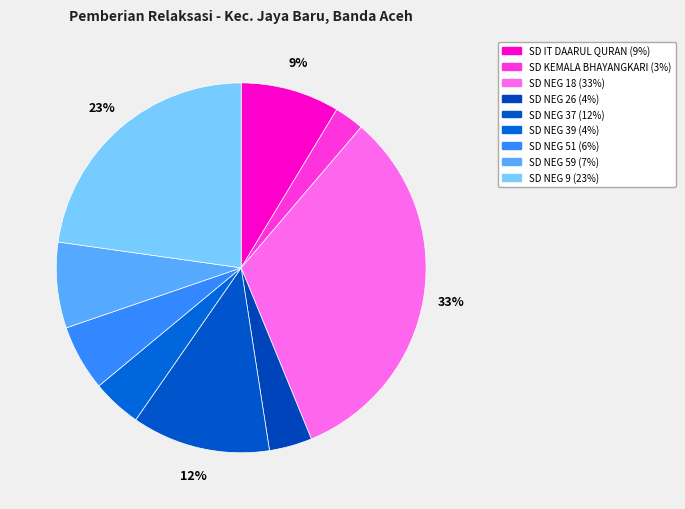

How many segments does this pie chart have?

9